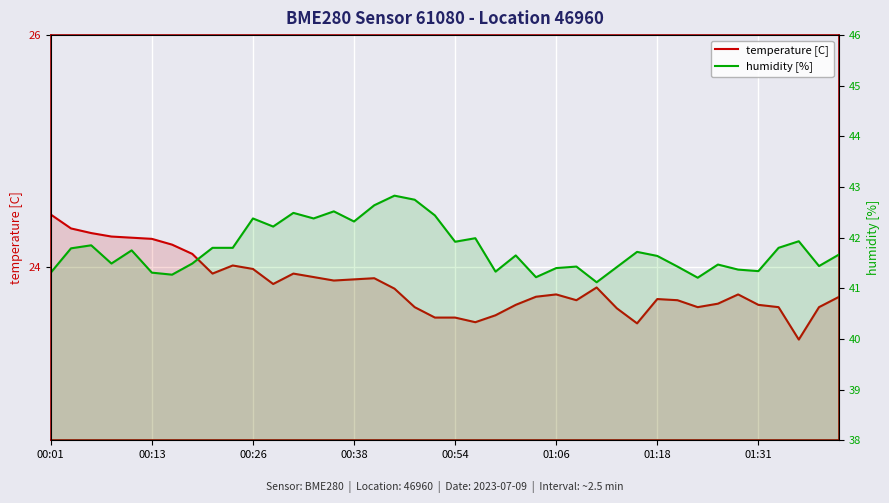

True or false: humidity [%] and temperature [C] cross at least once.

False